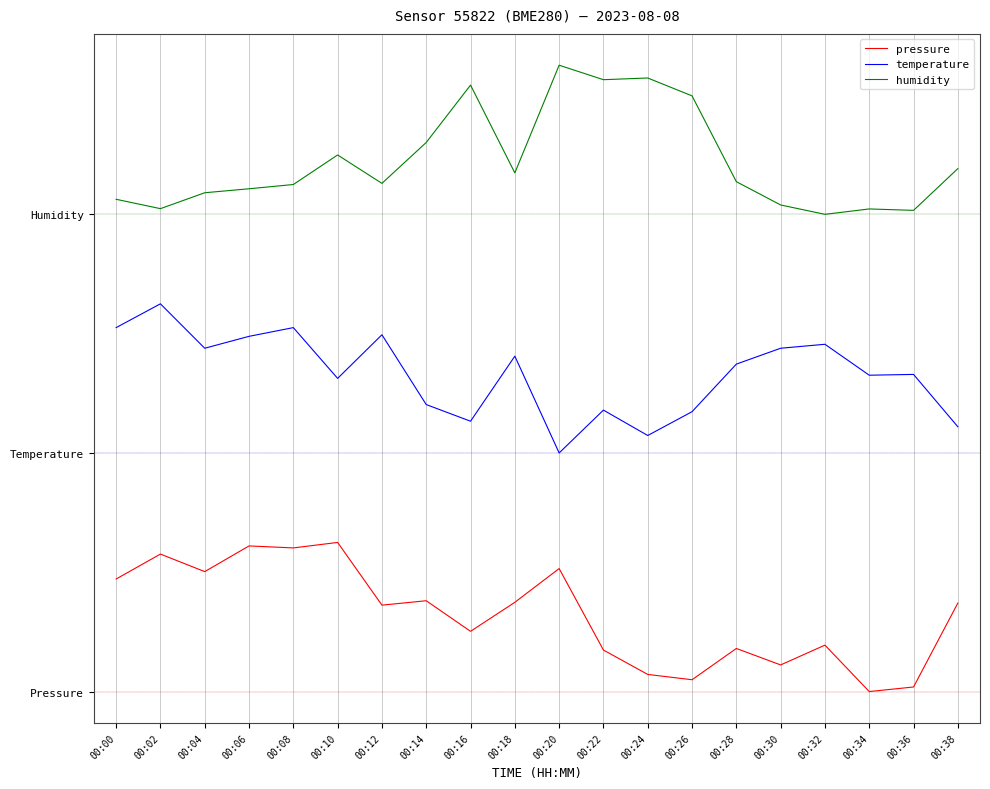

What is the highest value of the pressure series?

2.5